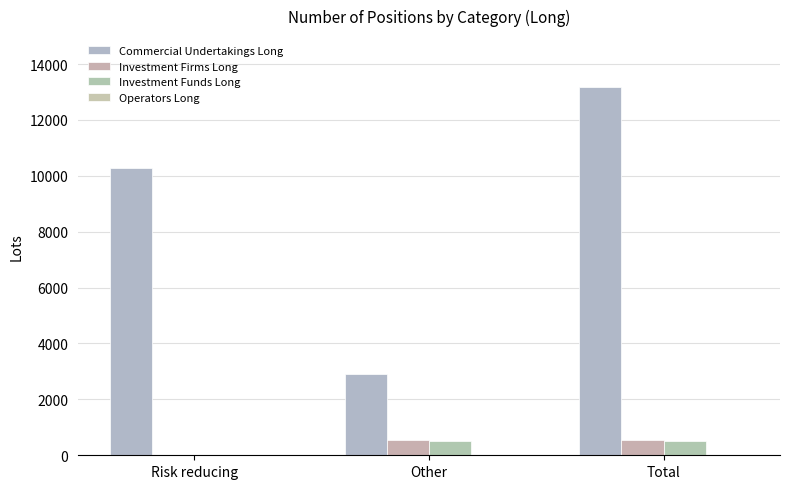

The value of Investment Firms Long at Total is 535.1. True or false?

True